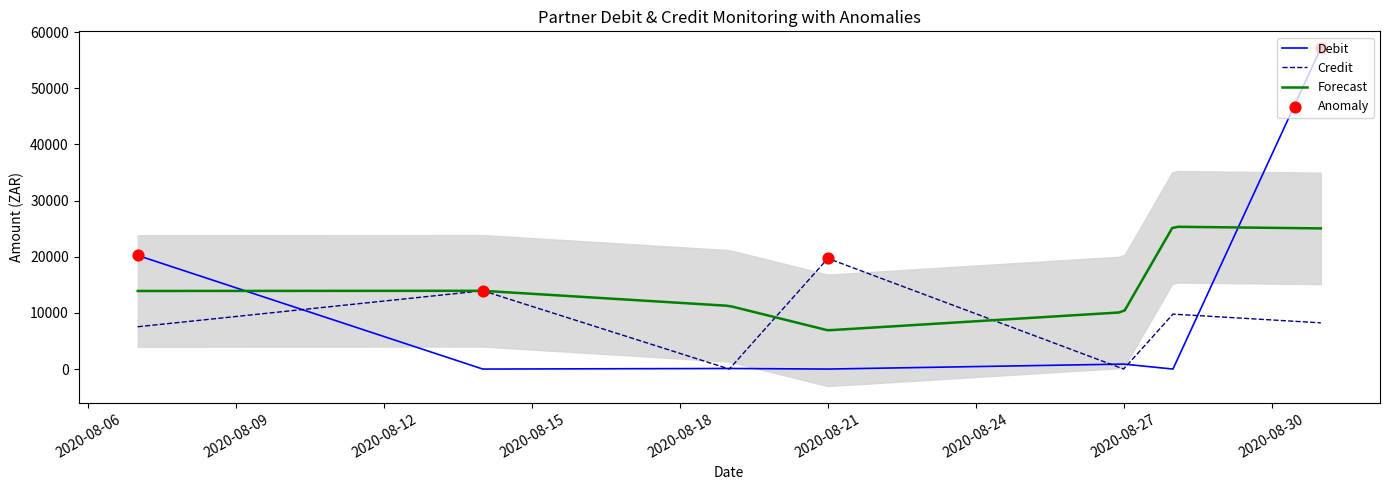

Is the value of Debit at 2020-08-19 greater than the value of Credit at 2020-08-14?

No